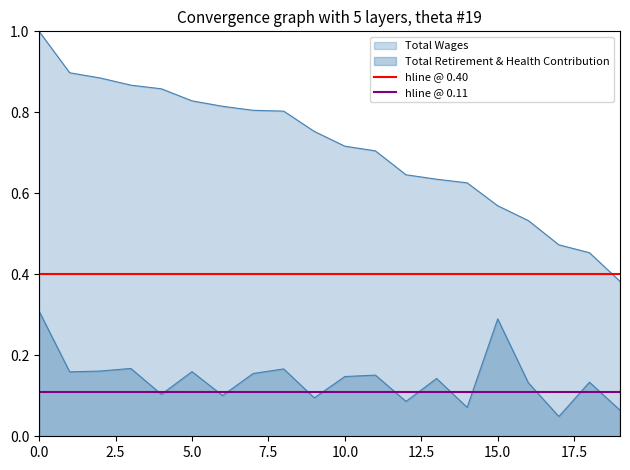

What value does the hline @ 0.11 series have at 0.0?

0.1